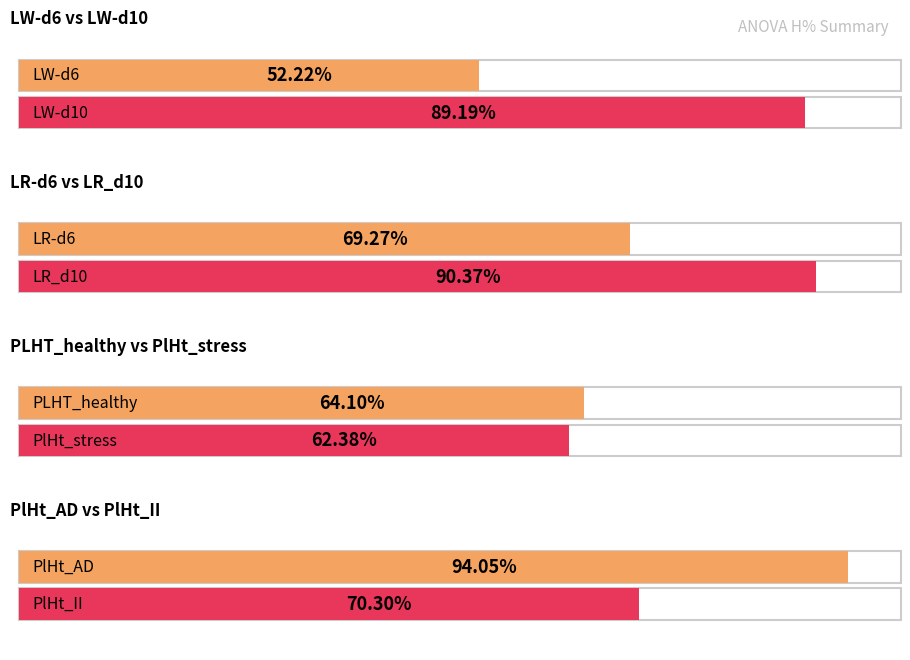

What value does the data have at PlHt_stress?

62.4